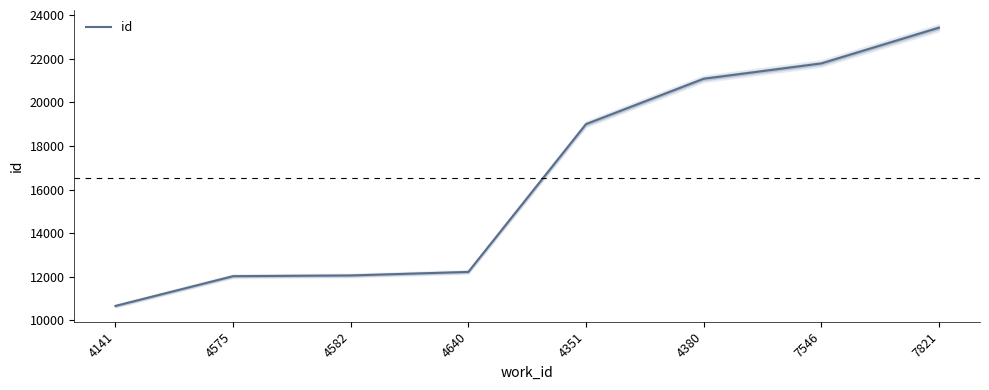

The chart shows a value of 17758 at 4141. True or false?

False